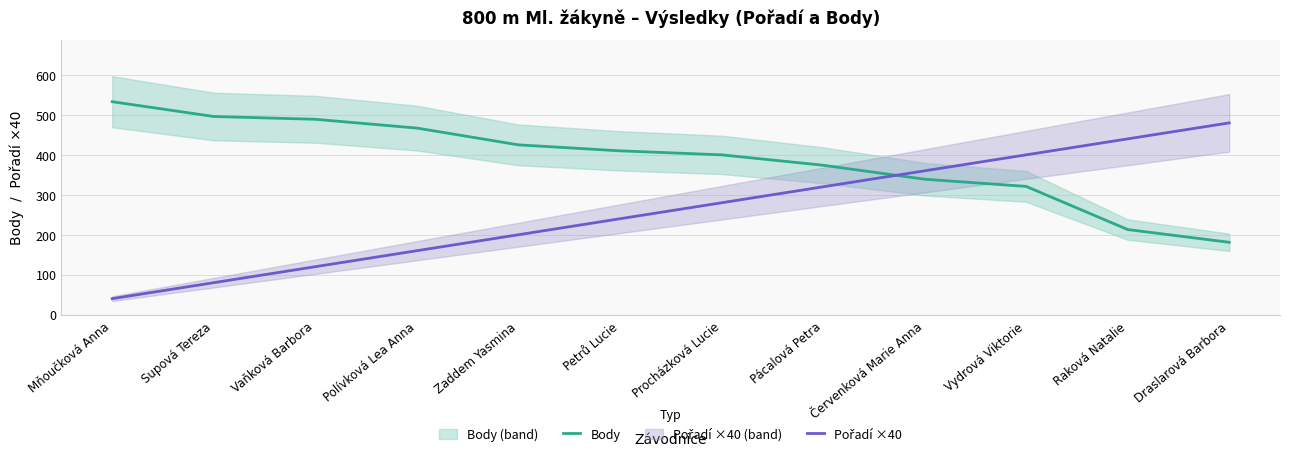

What are all the series names shown in the legend?

Body, Pořadí ×40